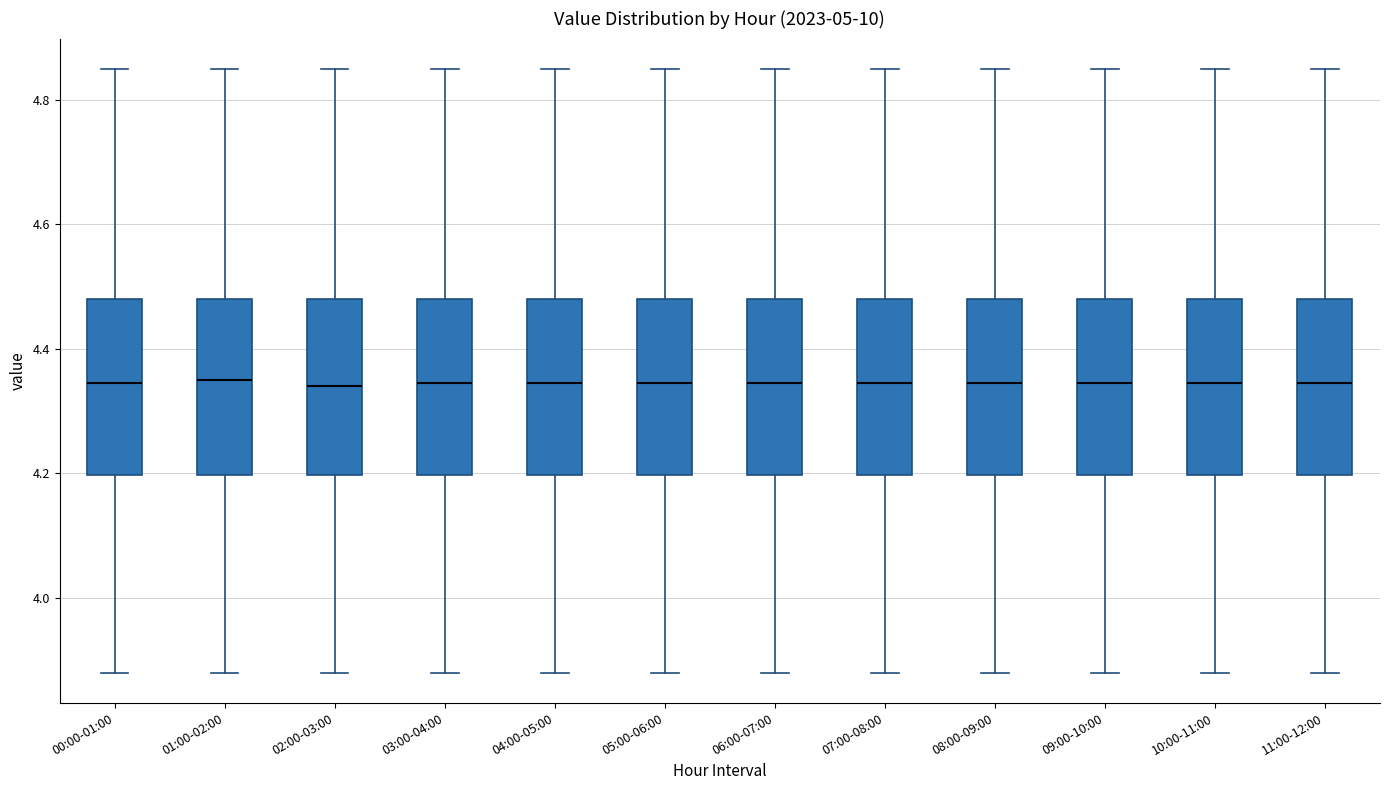

Where is the lower edge of the box for 08:00-09:00 on the y-axis? The values are not printed on the chart, so give them approximately, as read against the axis.

4.20